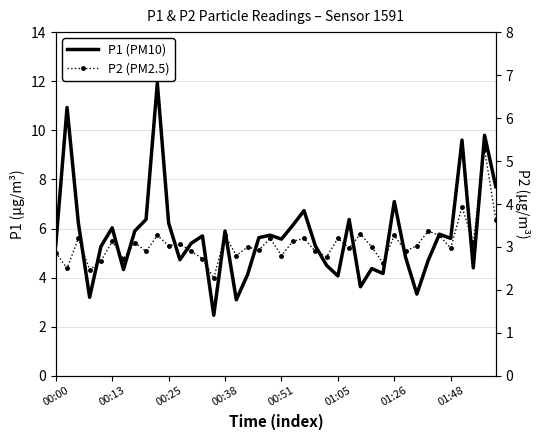

Which series has the largest range (max minus min)?

P1 (PM10)